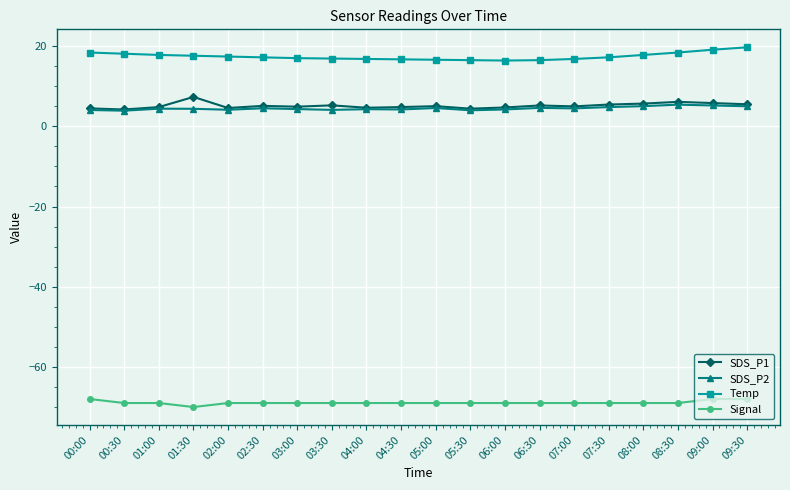

True or false: Temp and SDS_P2 intersect in this chart.

False